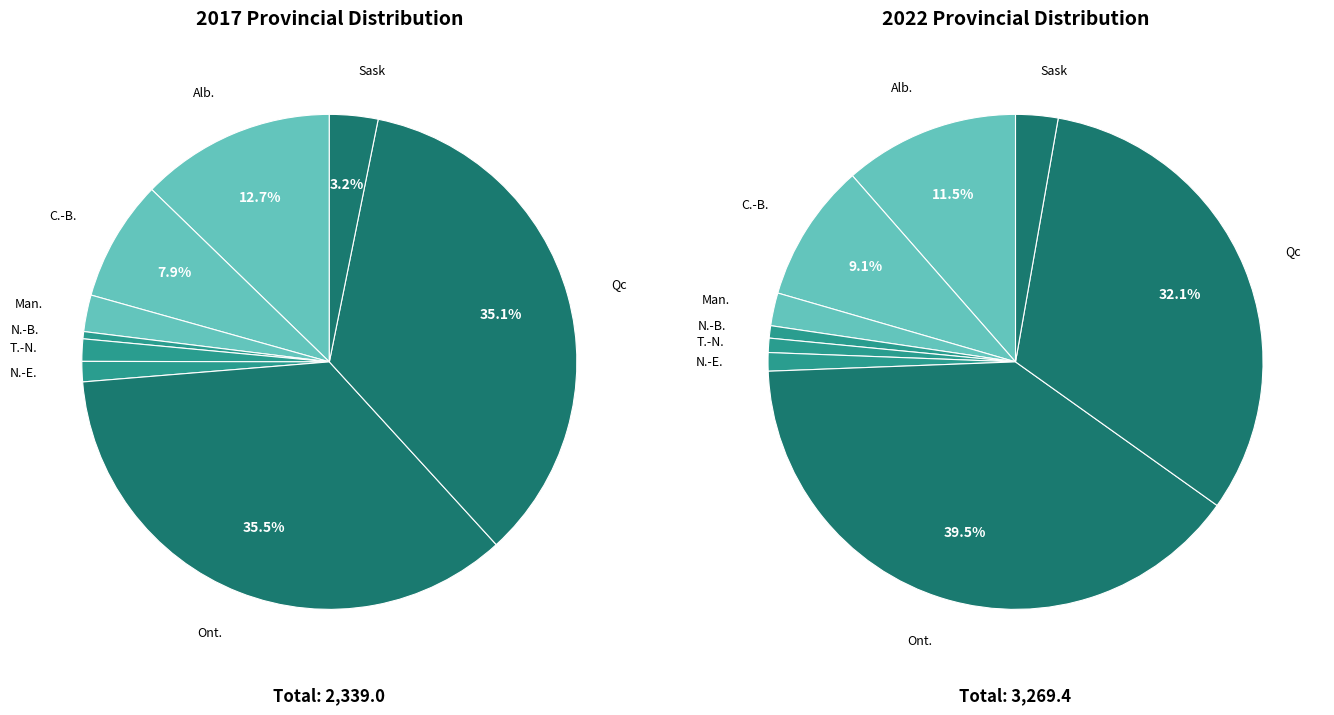

The 4 slice represents 9% of the pie. True or false?

False